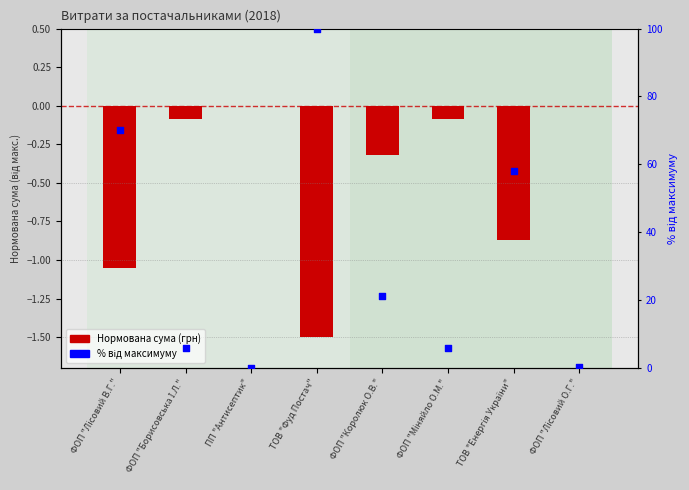

What are all the series names shown in the legend?

Сума (грн), нормована, % від максимуму